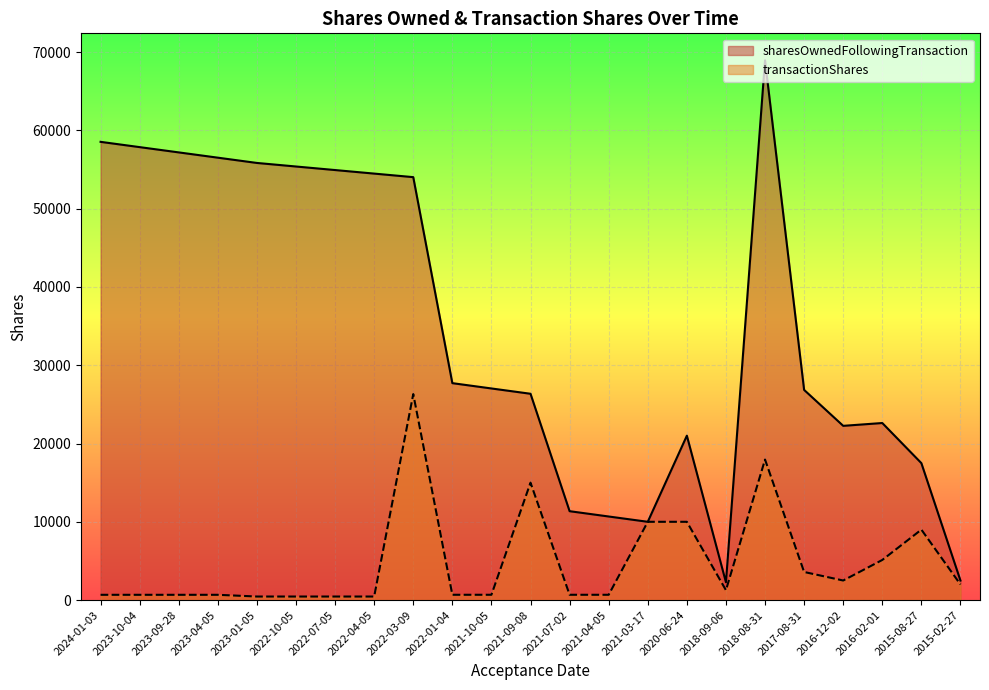

Count the number of categories in the chart.

23